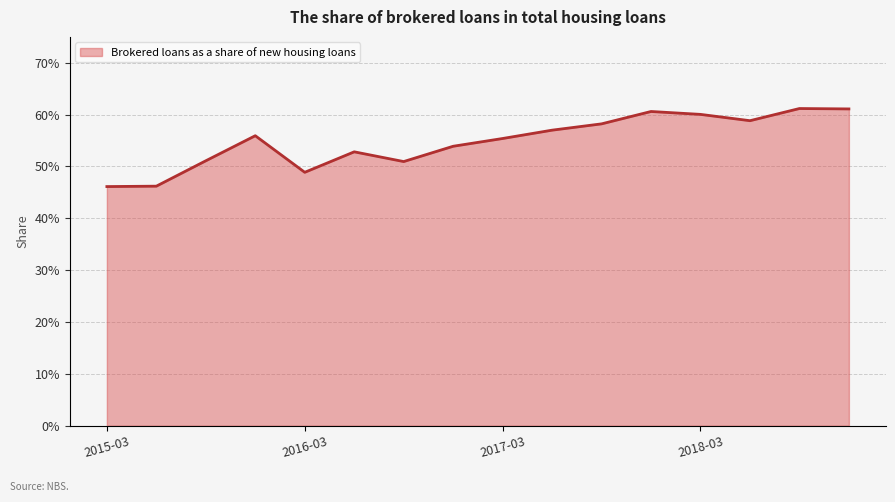

What position from the right is 5?

11